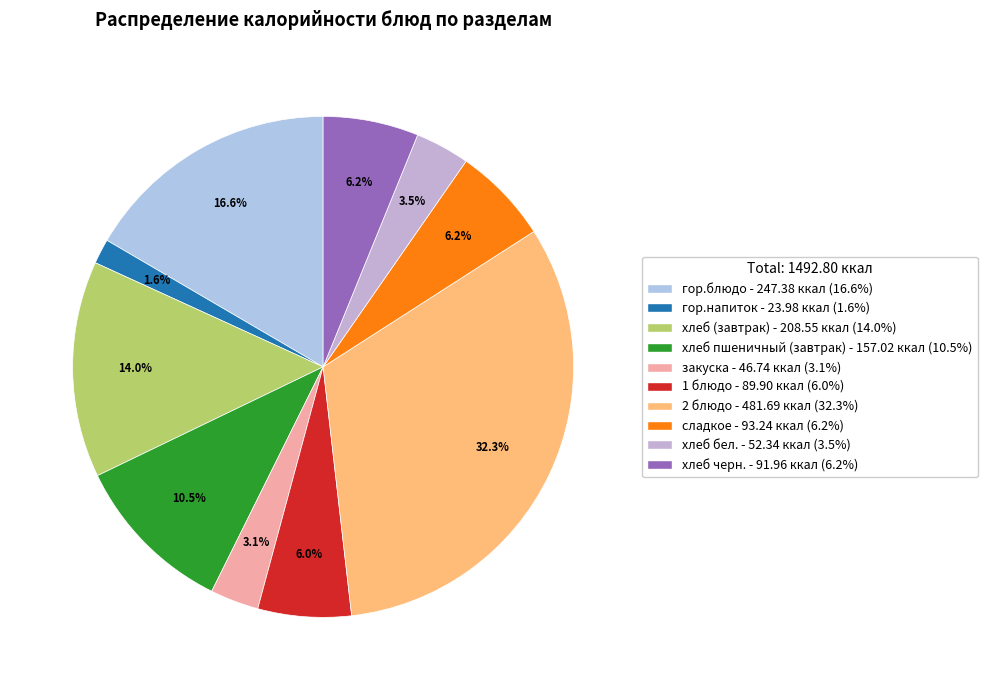

What is the largest slice in the pie chart?

2 блюдо